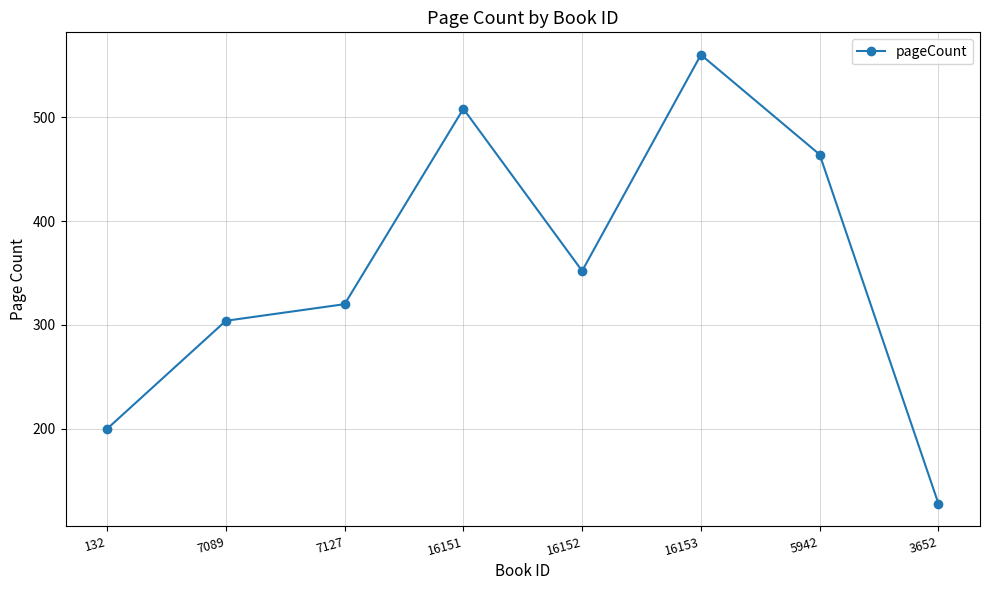

How many lines are shown in the chart?

1